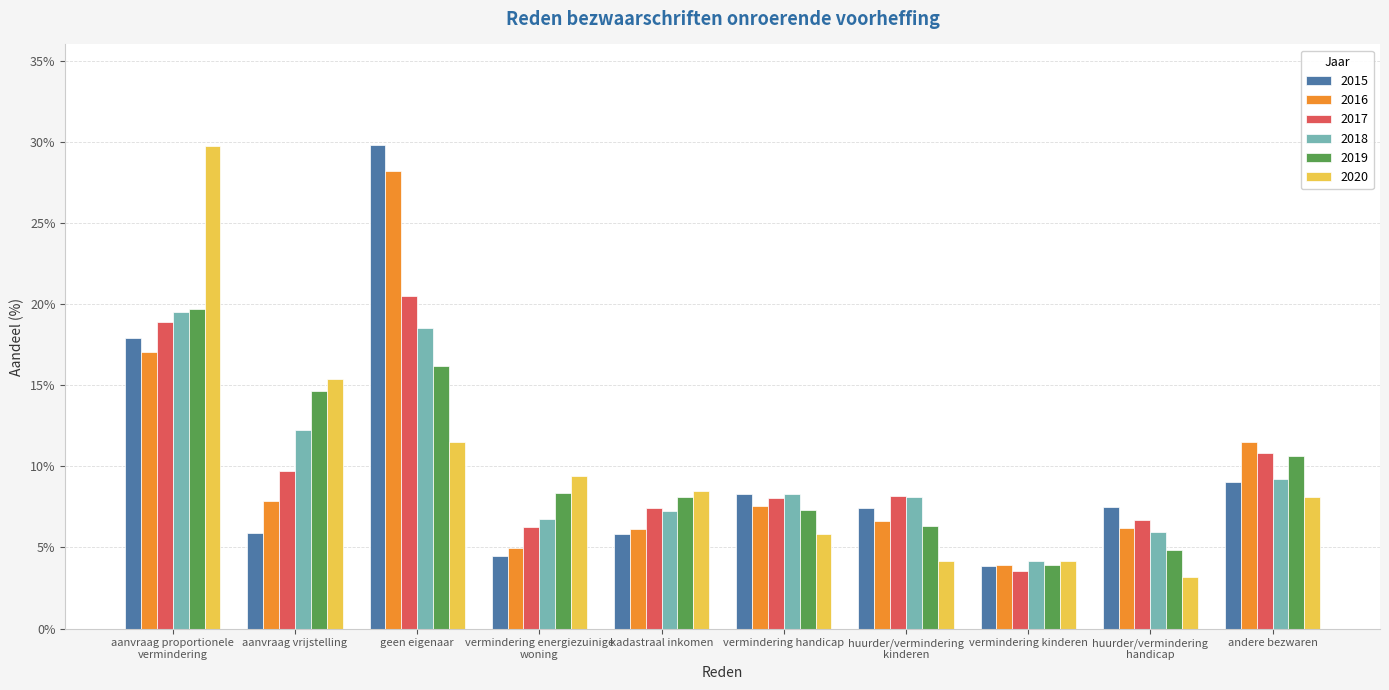

What is the value of the 2018 bar at the 10th from the left?

0.1